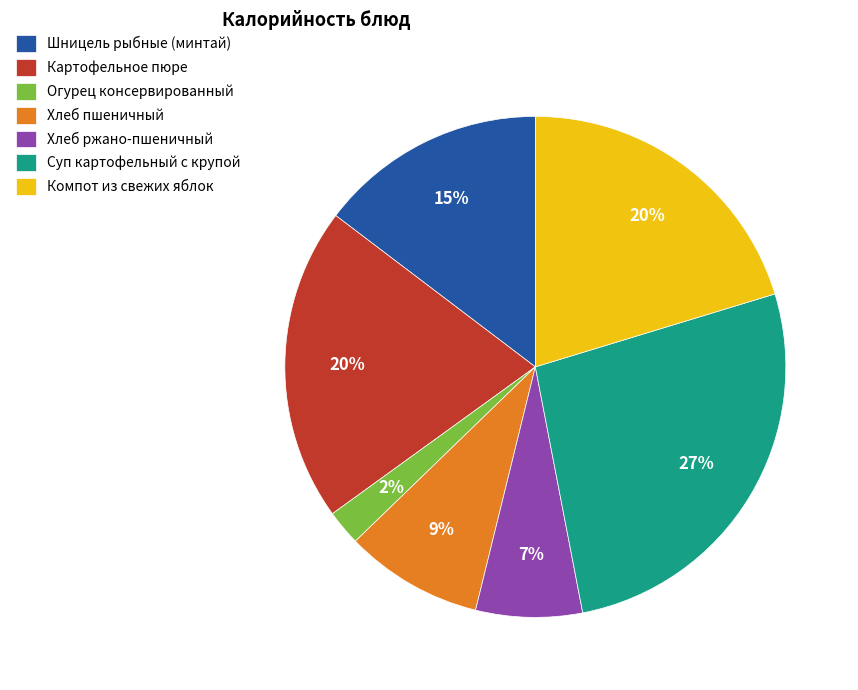

Is the sum of Суп картофельный с крупой and Огурец консервированный greater than half?

No